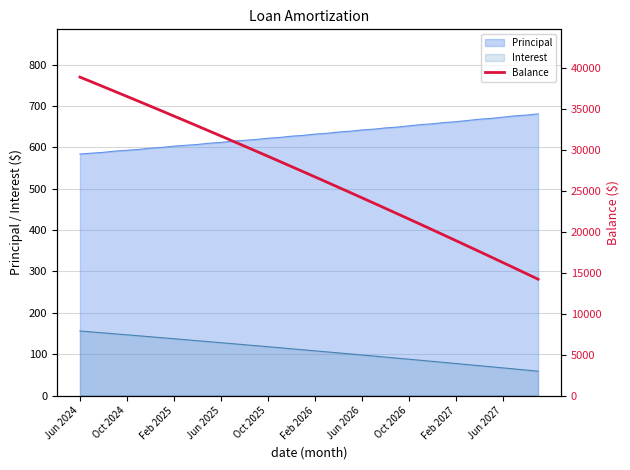

Is it true that Interest equals 203.2 at Oct 2025?

False